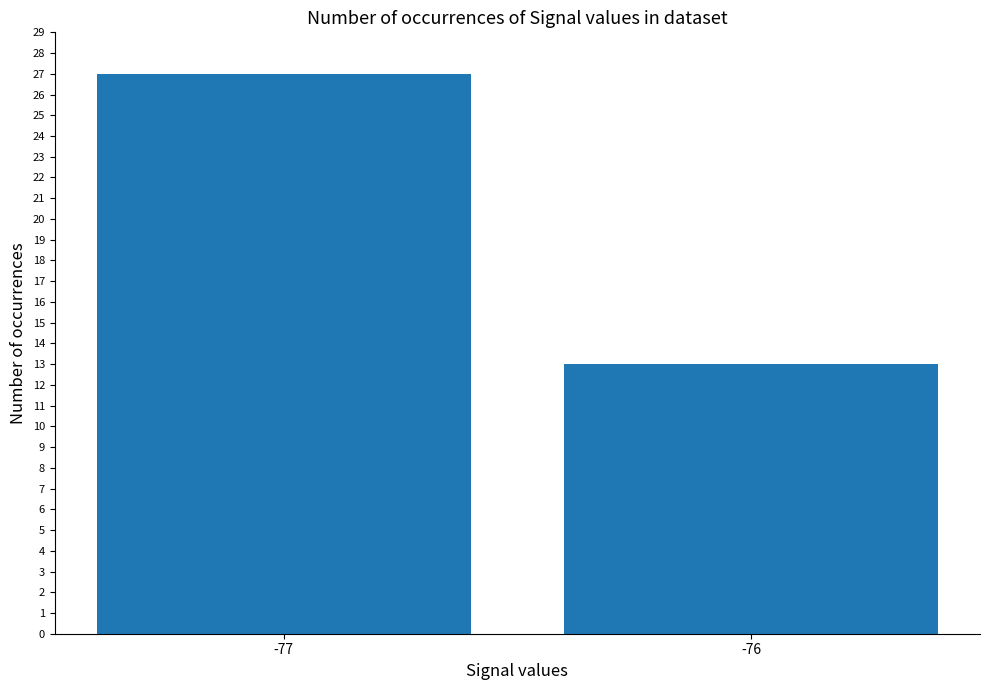

What is the average value?

20